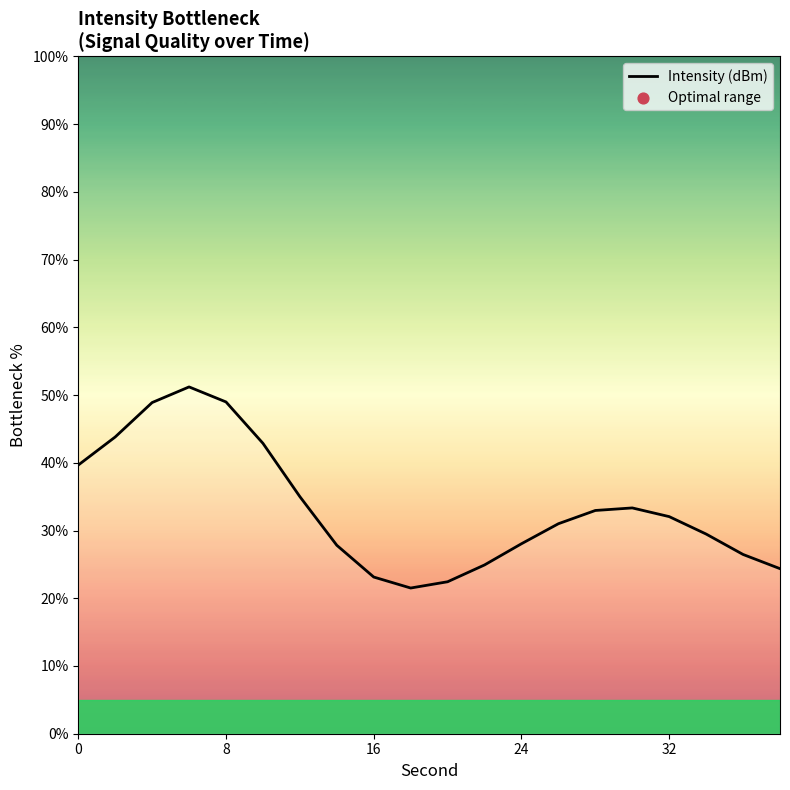

What is the minimum value shown in the chart?

21.5